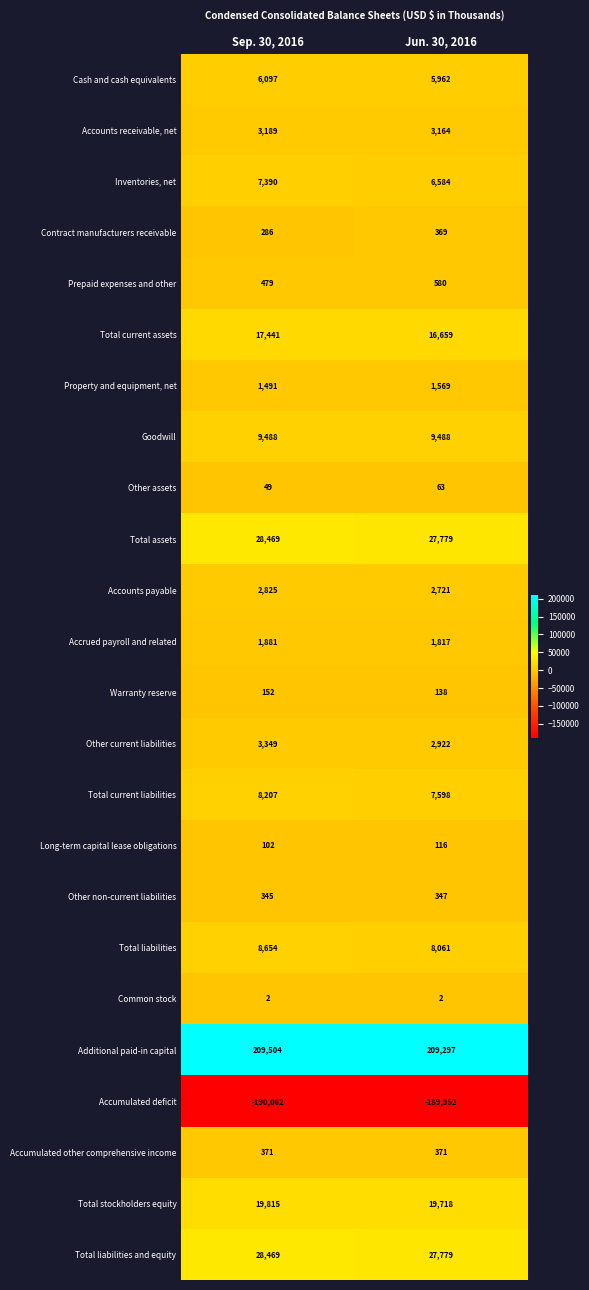

Rank the categories by Accumulated deficit value from highest to lowest.

Jun. 30, 2016, Sep. 30, 2016